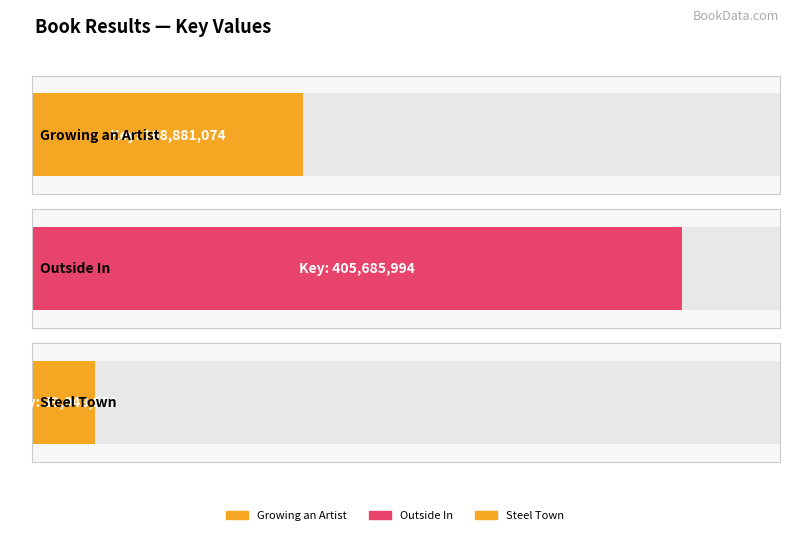

What position from the right is Steel Town?

1